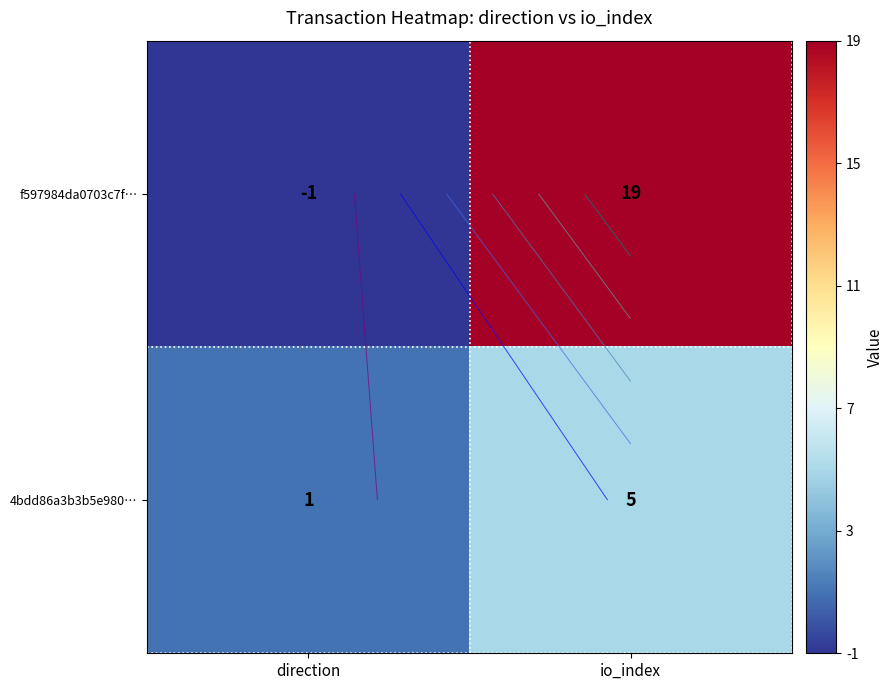

Count the 4bdd86a3b3b5e980… values in the range 1 to 5.

2